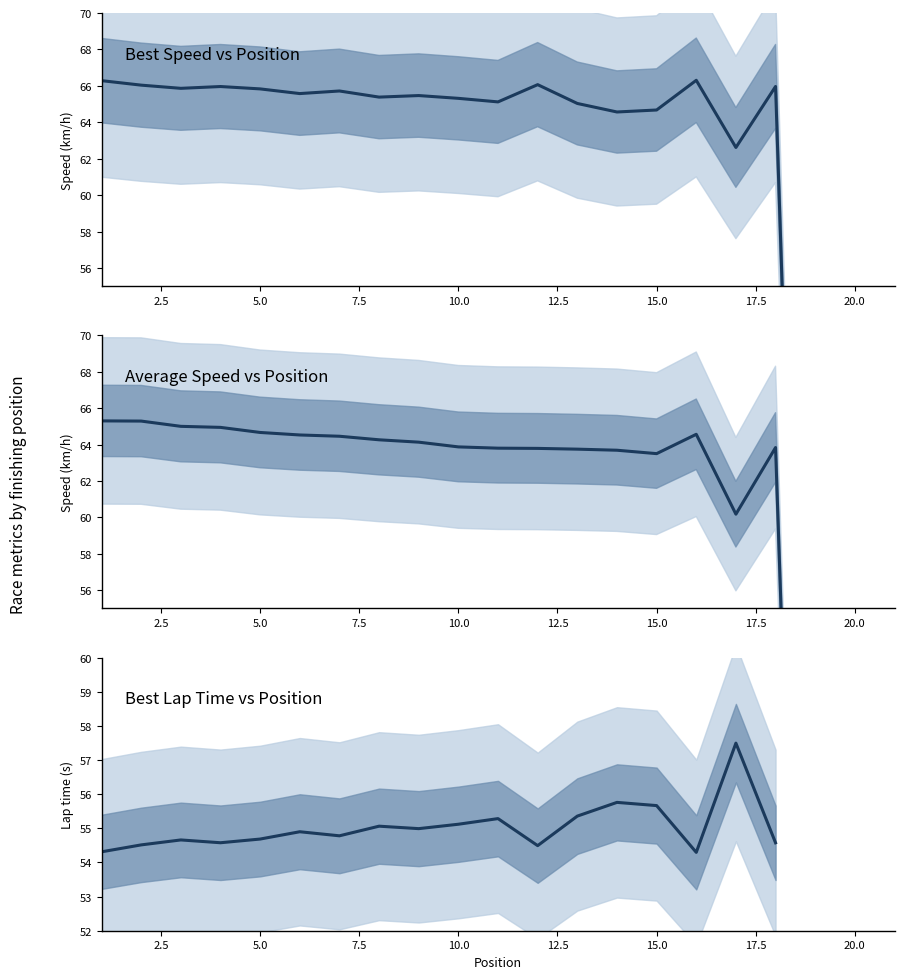

Does the chart display data point markers on the line(s)?

No